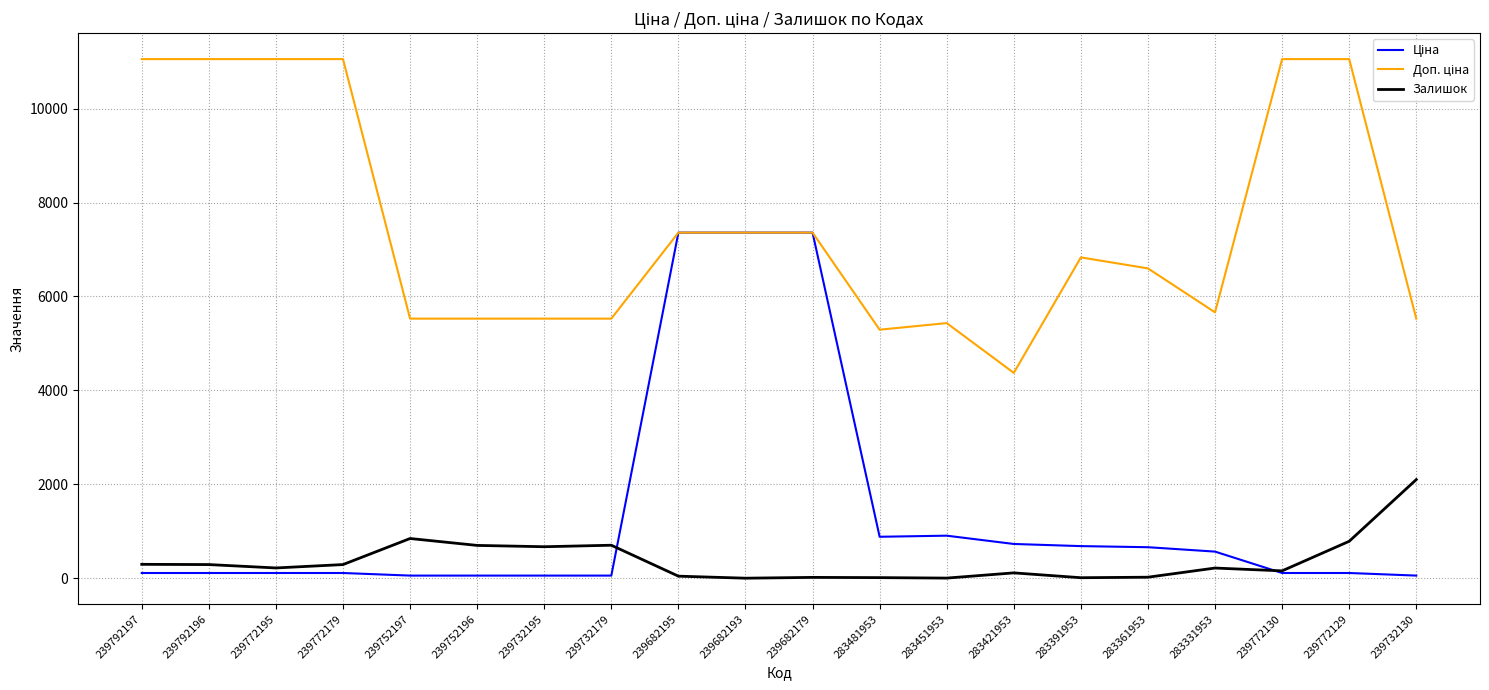

What position from the right is 283451953?

8